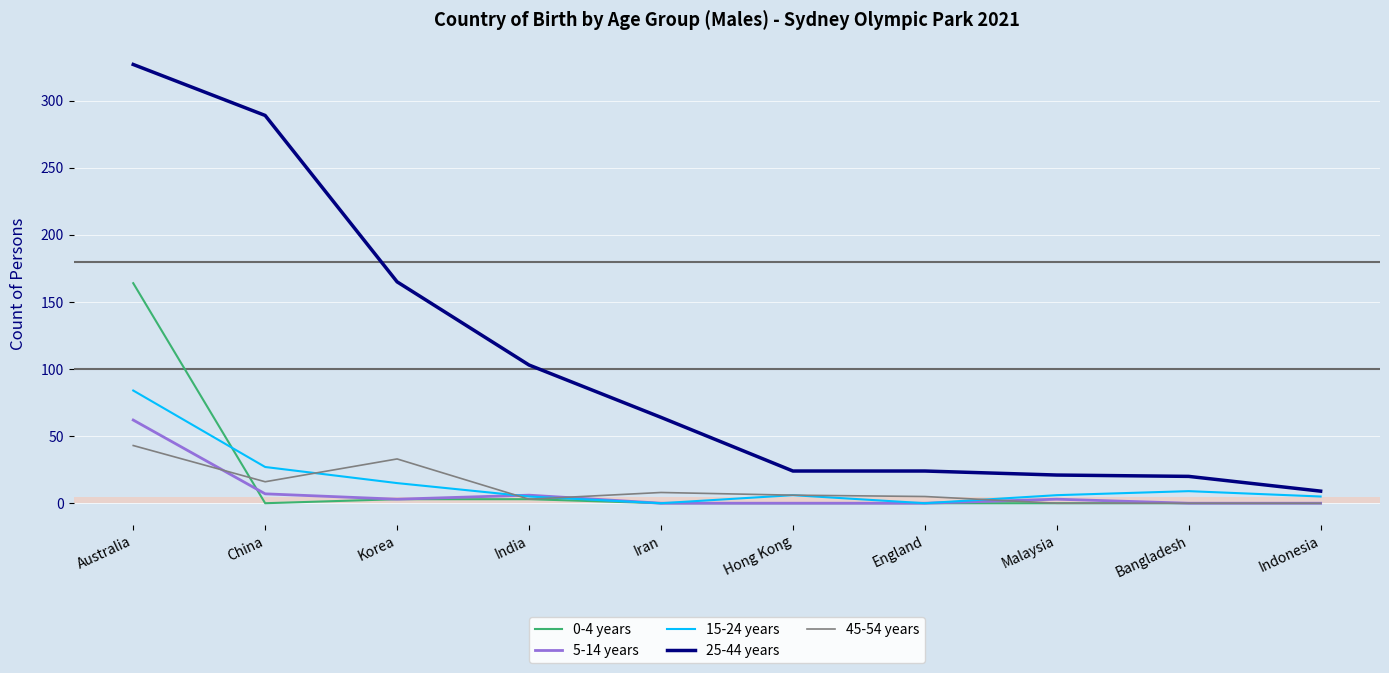

Rank the series by their maximum value, from highest to lowest.

25-44 years, 0-4 years, 15-24 years, 5-14 years, 45-54 years